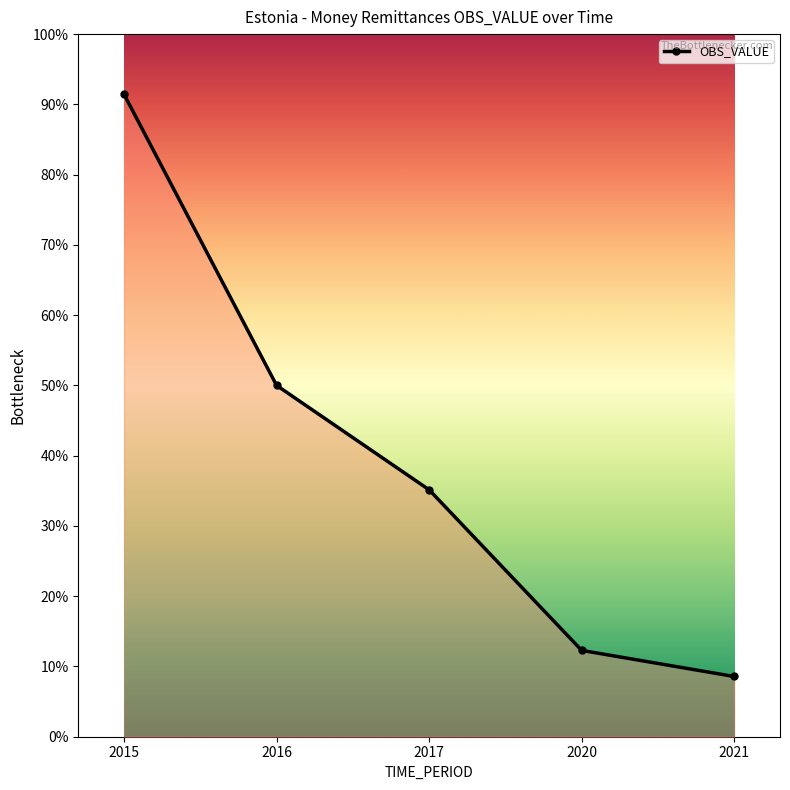

At which label is the value closest to 0?

2021